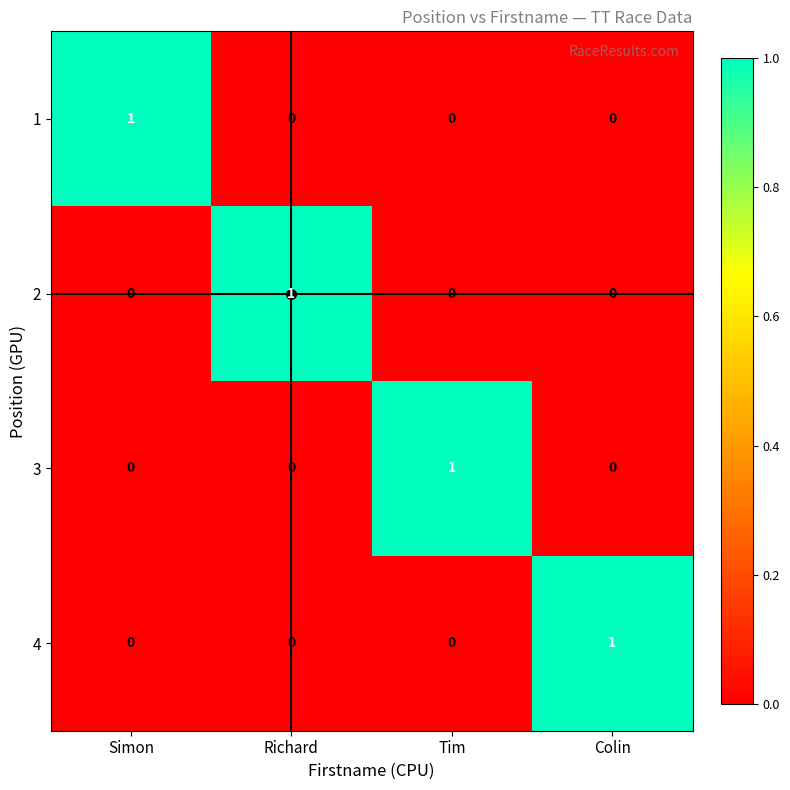

At how many categories does at least one series exceed 0?

4